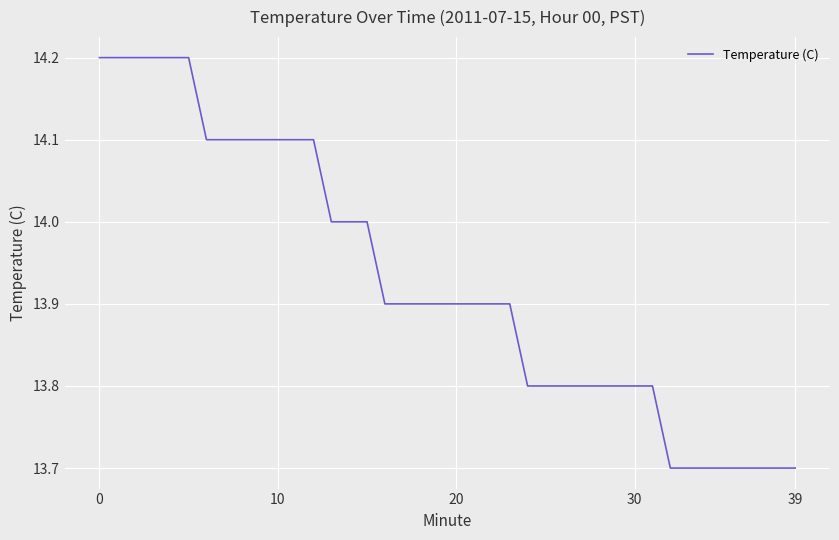

How many lines are shown in the chart?

1